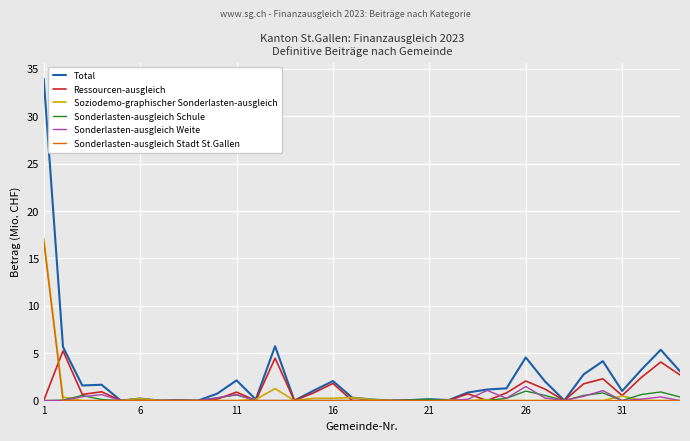

What is the highest value of the Total series?

34.0